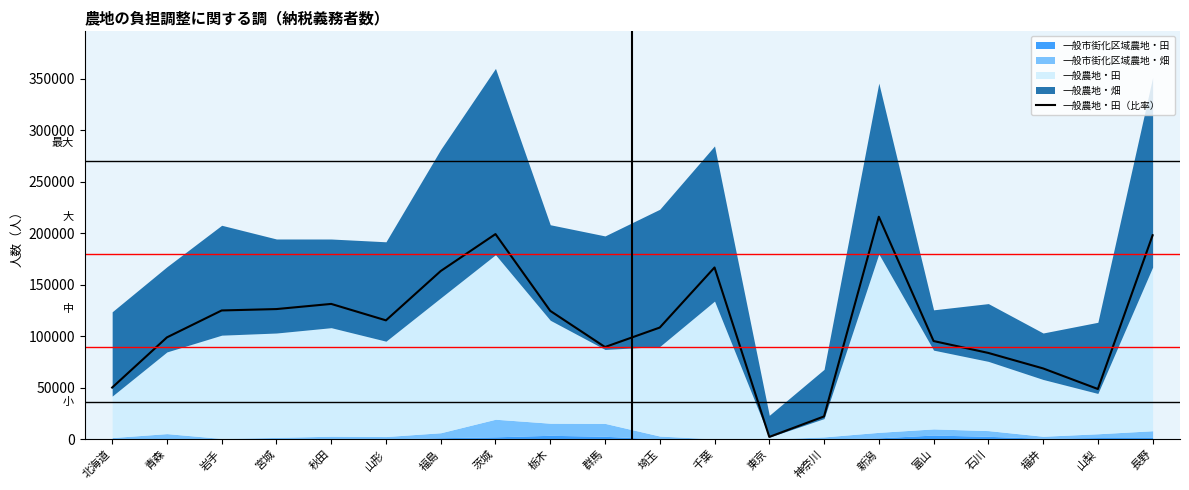

What is the value of the 3rd point from the left?

125117.1